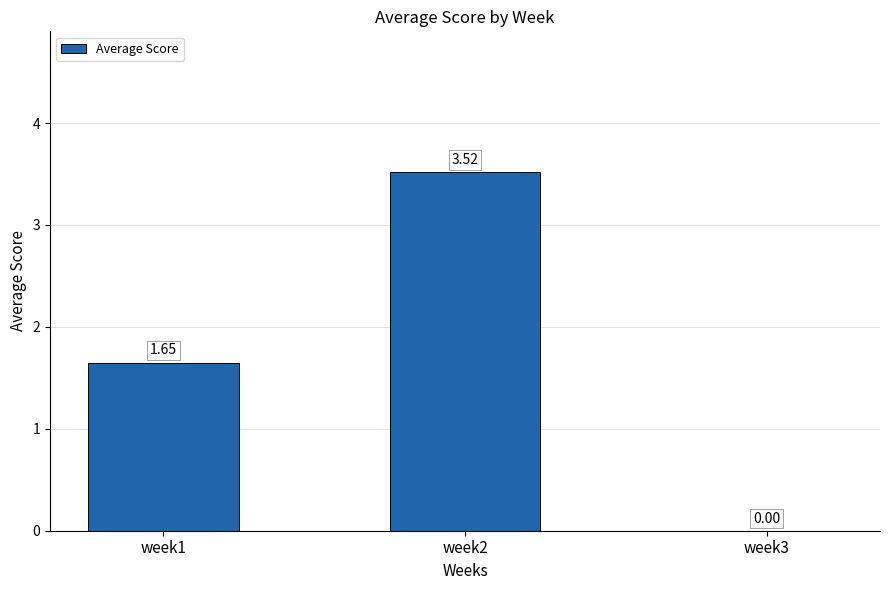

Count the values in the range 0 to 3.

2